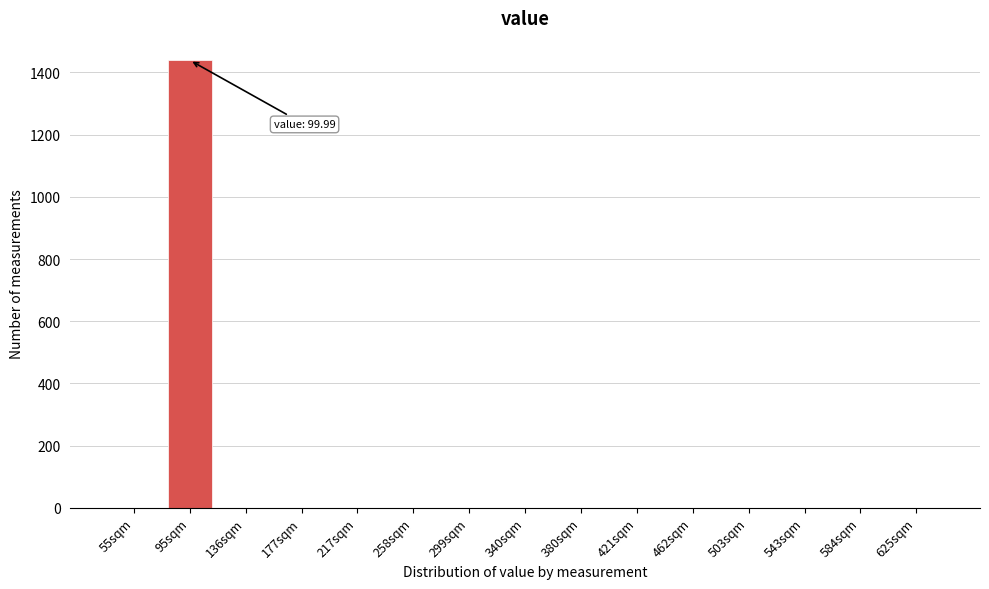

Reading left to right, what are all the values shown in this chart?

55sqm=0	95sqm=1439	136sqm=0	177sqm=0	217sqm=0	258sqm=0	299sqm=0	340sqm=0	380sqm=0	421sqm=0	462sqm=0	503sqm=0	543sqm=0	584sqm=0	625sqm=0